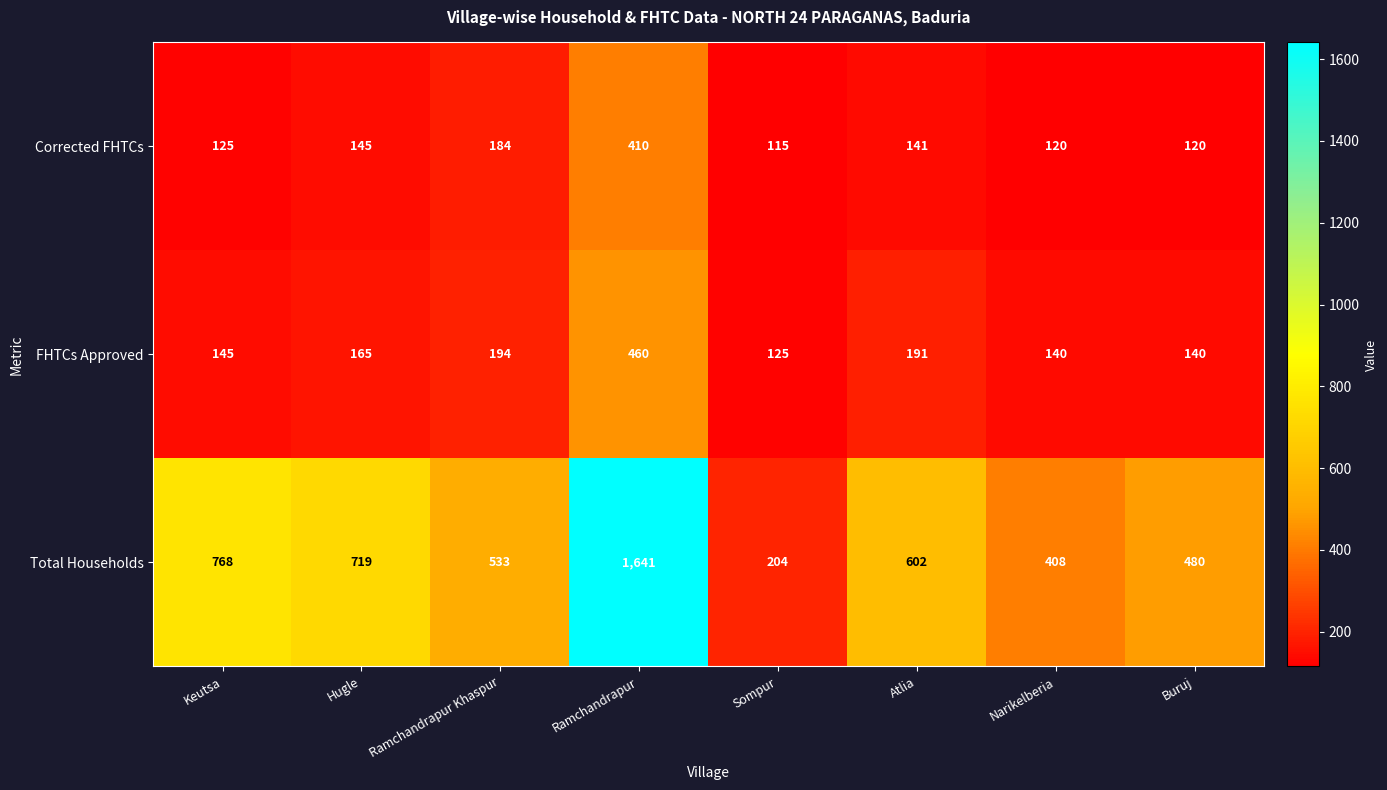

At which label is FHTCs Approved closest to 292?

Ramchandrapur Khaspur